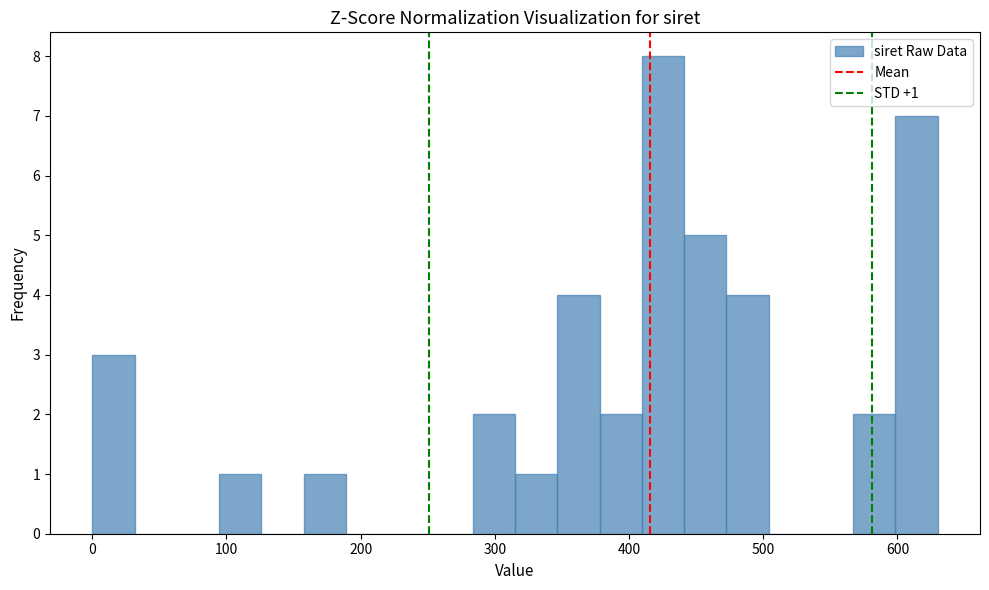

Read against the x-axis, roughly where is the centre of the tallest bar?

430